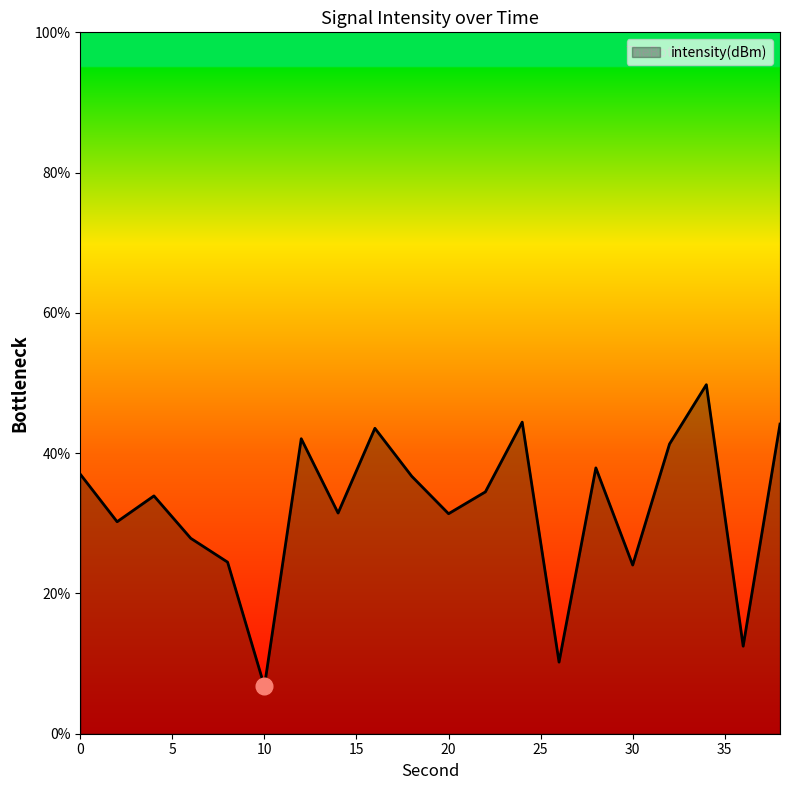

What is the smallest value displayed?

6.8